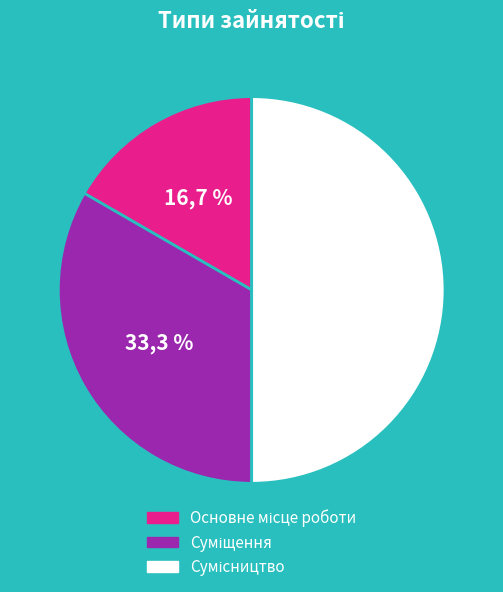

True or false: Суміщення accounts for 24% of the total.

False